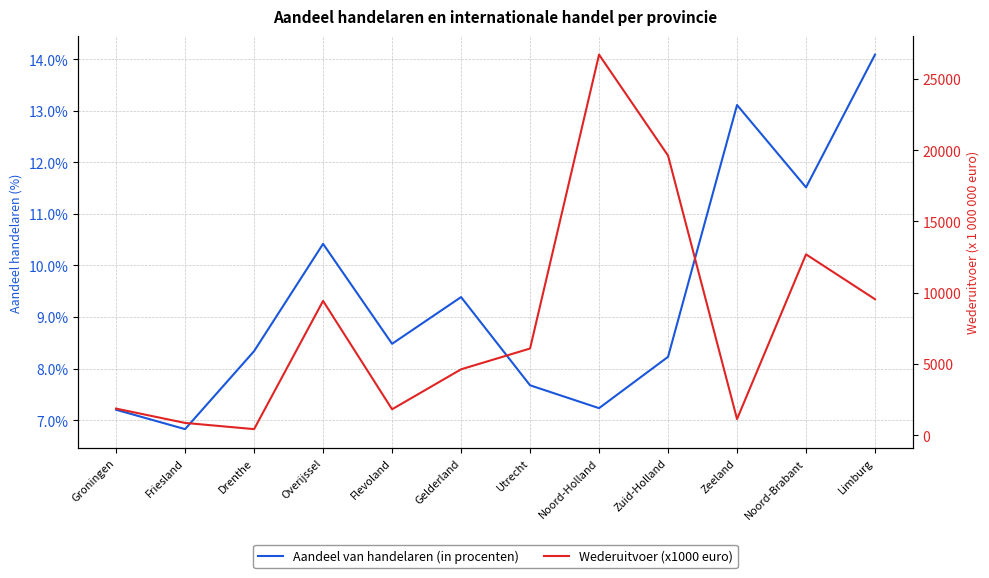

Which series has the largest total across all categories?

Wederuitvoer (x1000 euro)